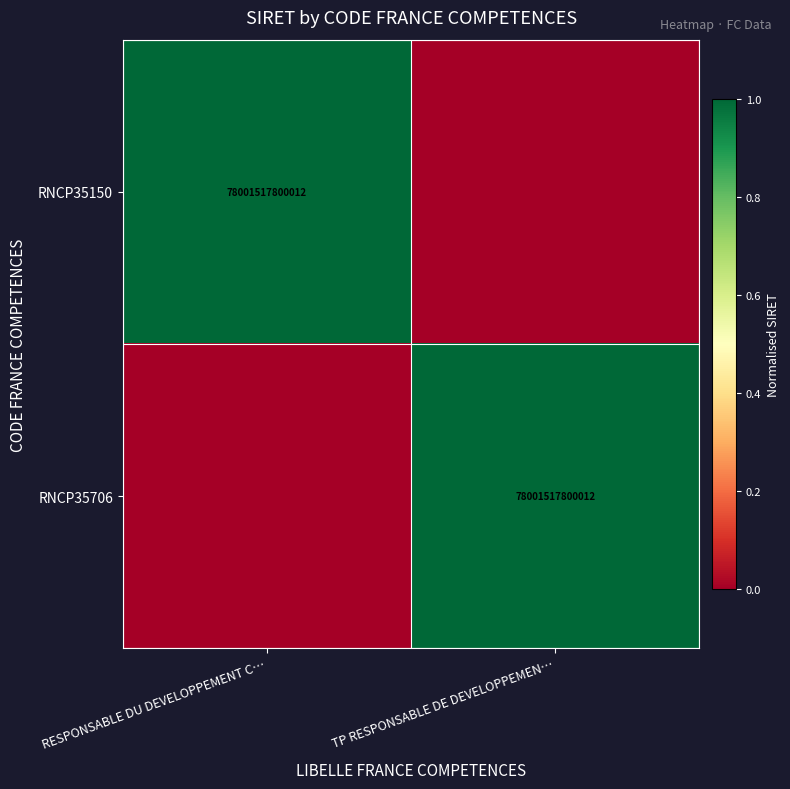

True or false: RNCP35706 has a value of 78001517800012 at TP RESPONSABLE DE DEVELOPPEMEN….

True